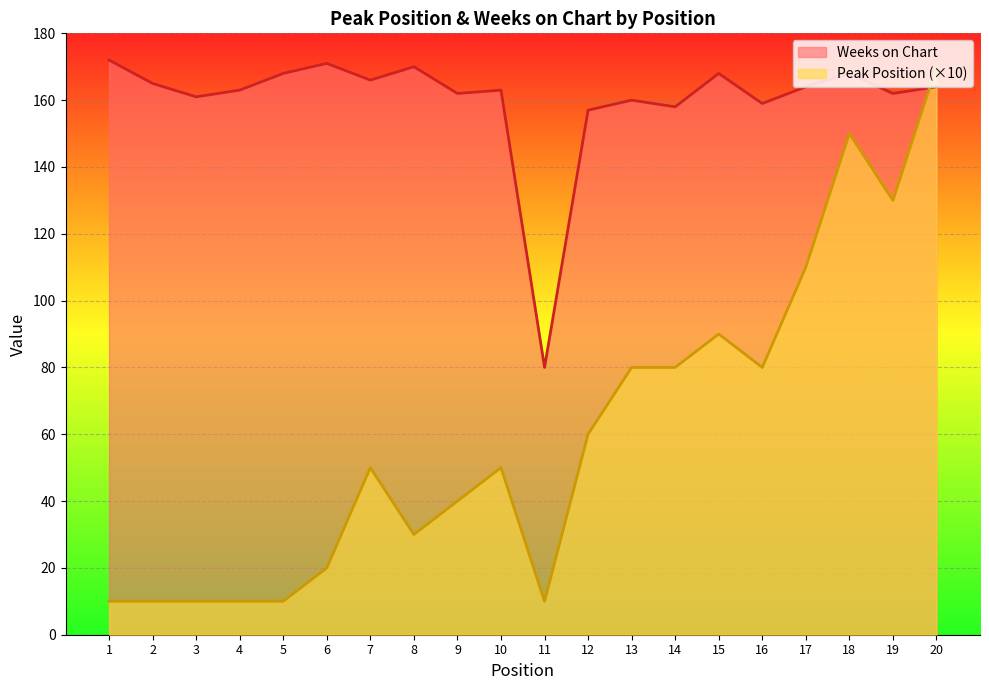

At how many categories does at least one series exceed 126?

19